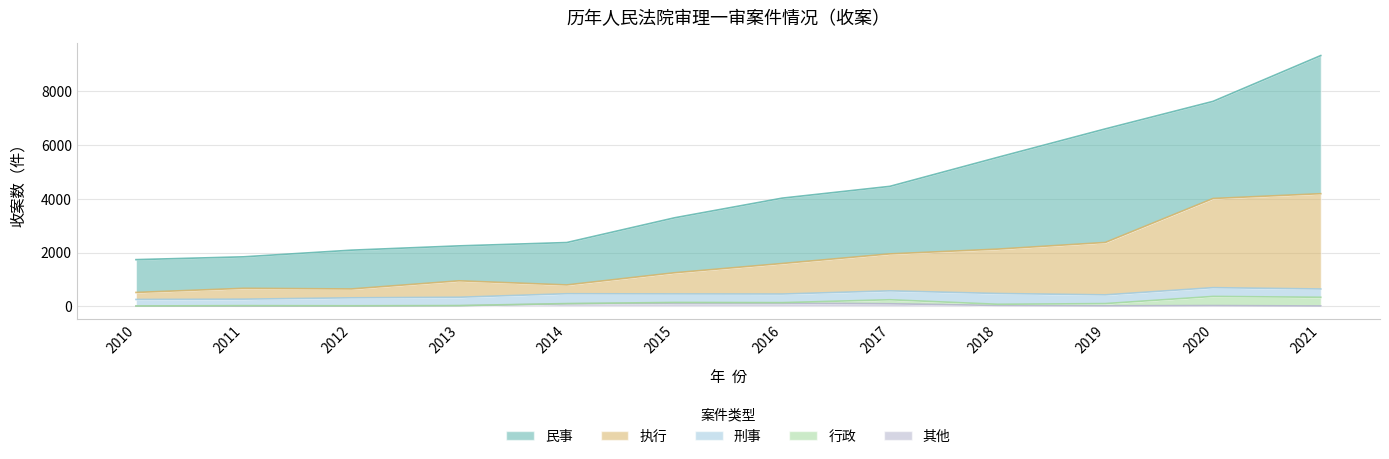

After their last crossing, which series has the higher values: 刑事 or 行政?

行政